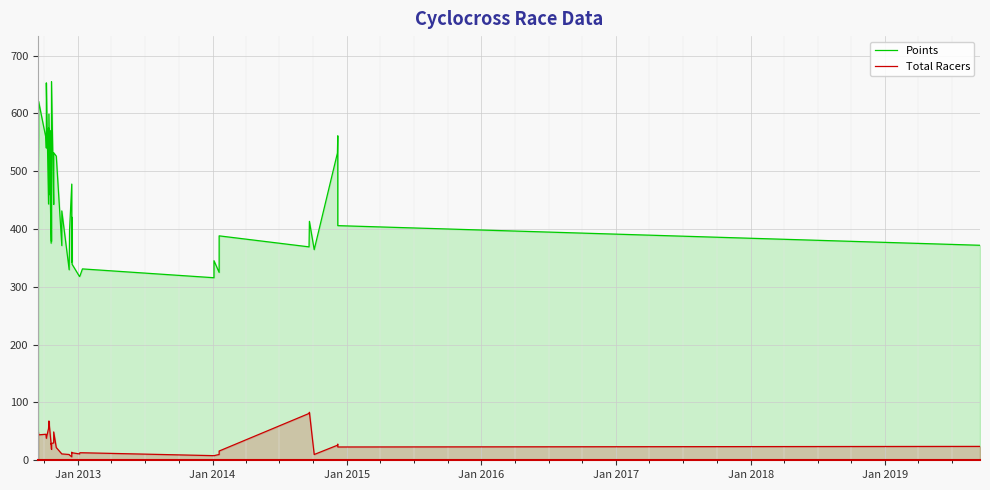

In Total Racers, how many points are lower than both neighbors (excluding endpoints)?

6